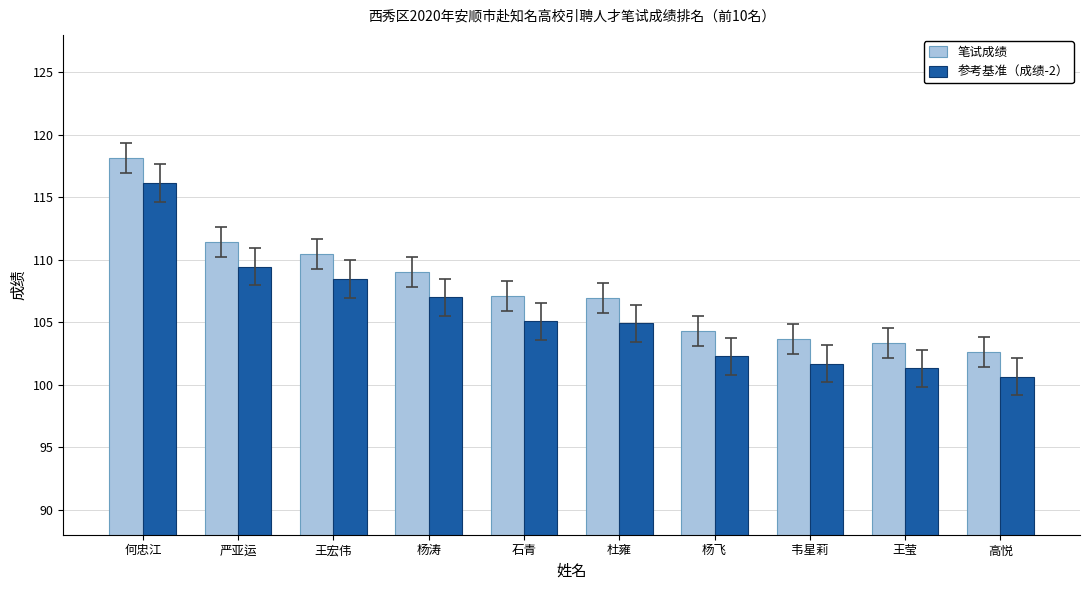

How many data points does each series have?

10